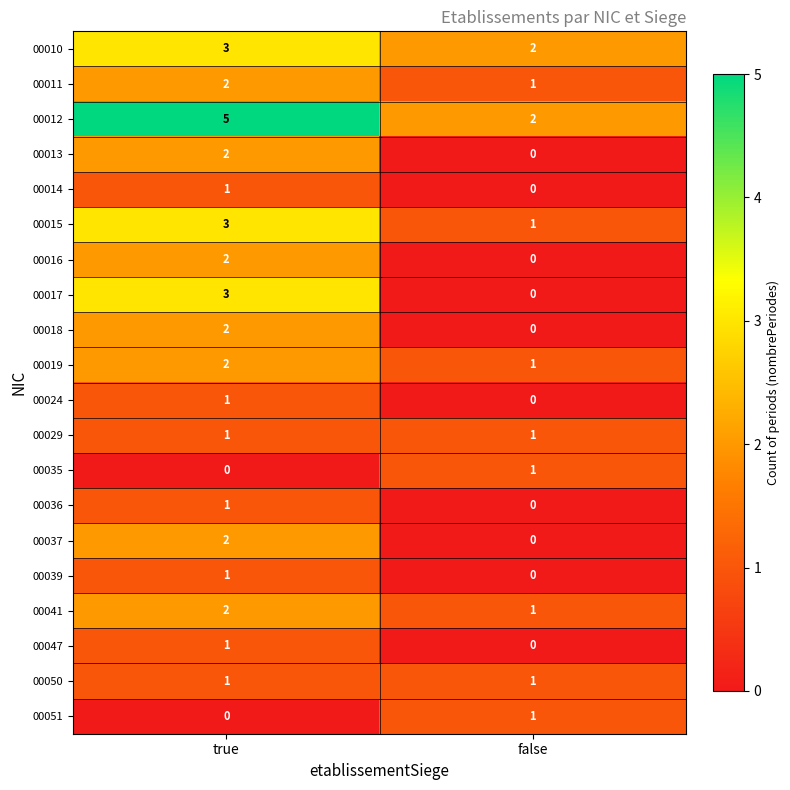

What is the total value across all series at true?

35